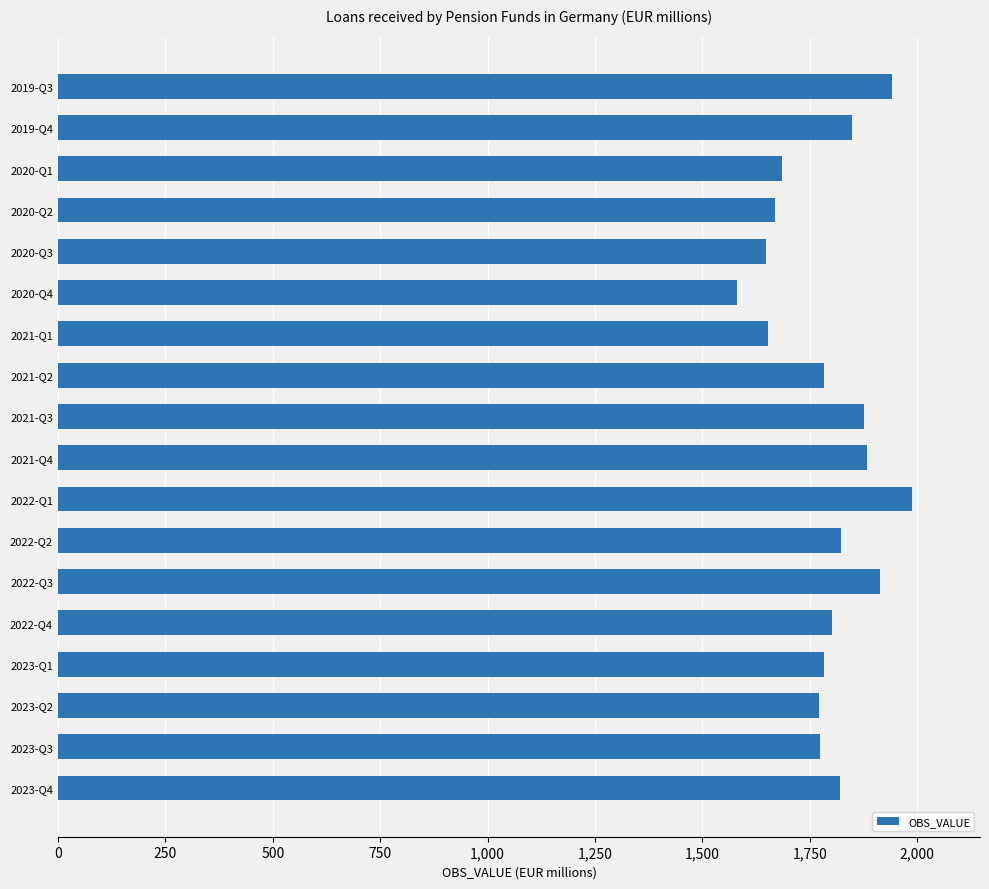

How many bars are there in total?

18